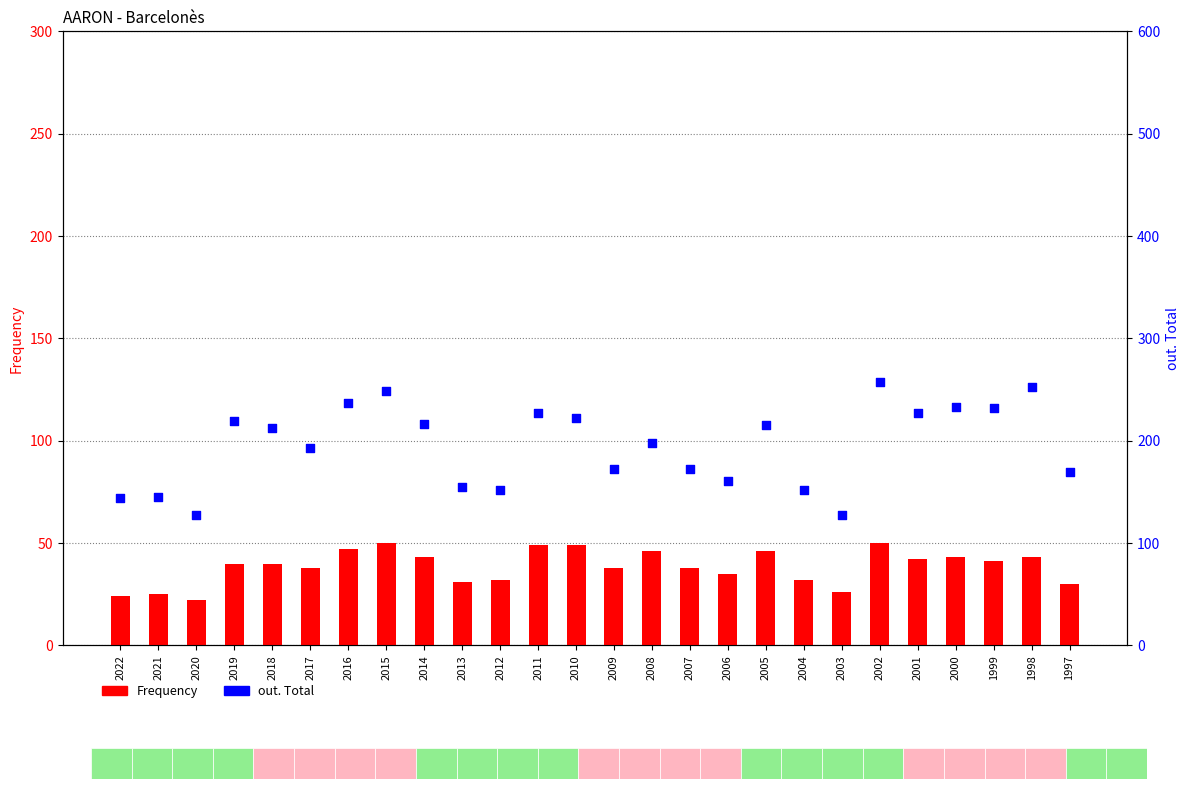

What is the total value across all series at 2018?

252